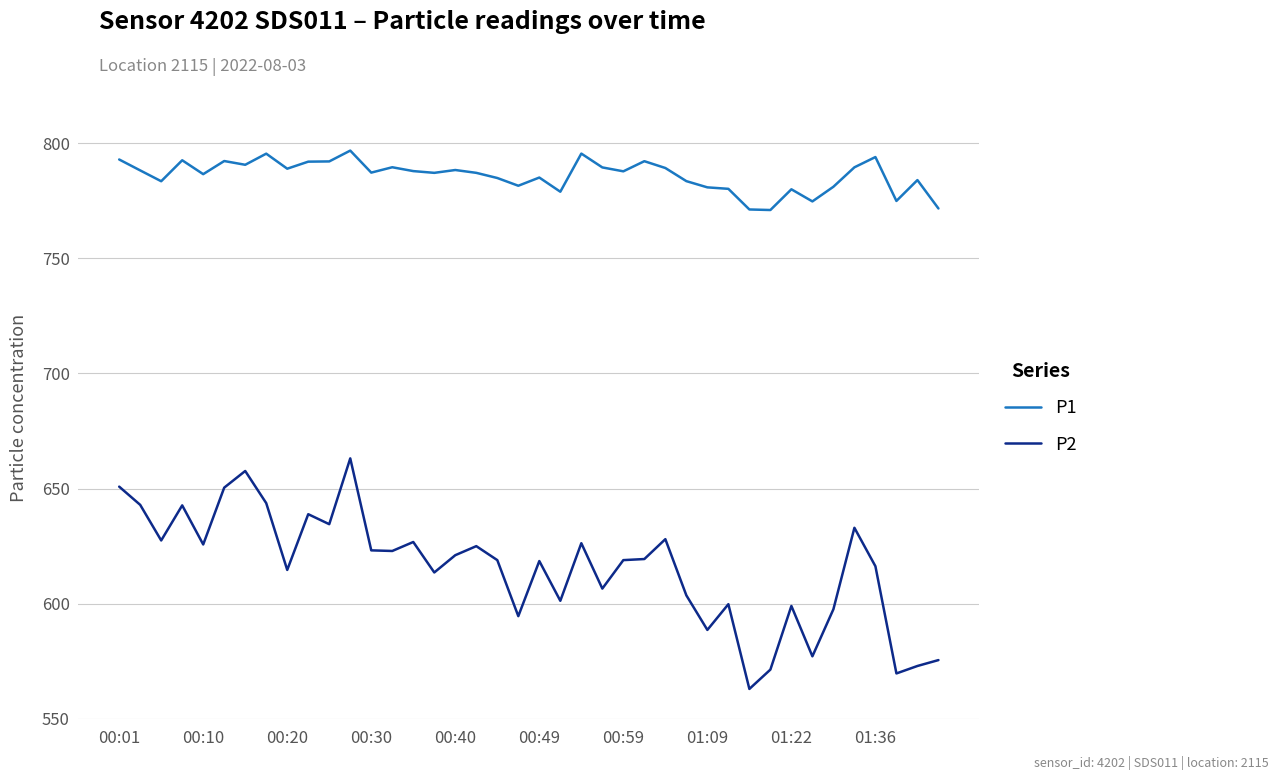

Which series has the largest total across all categories?

P1